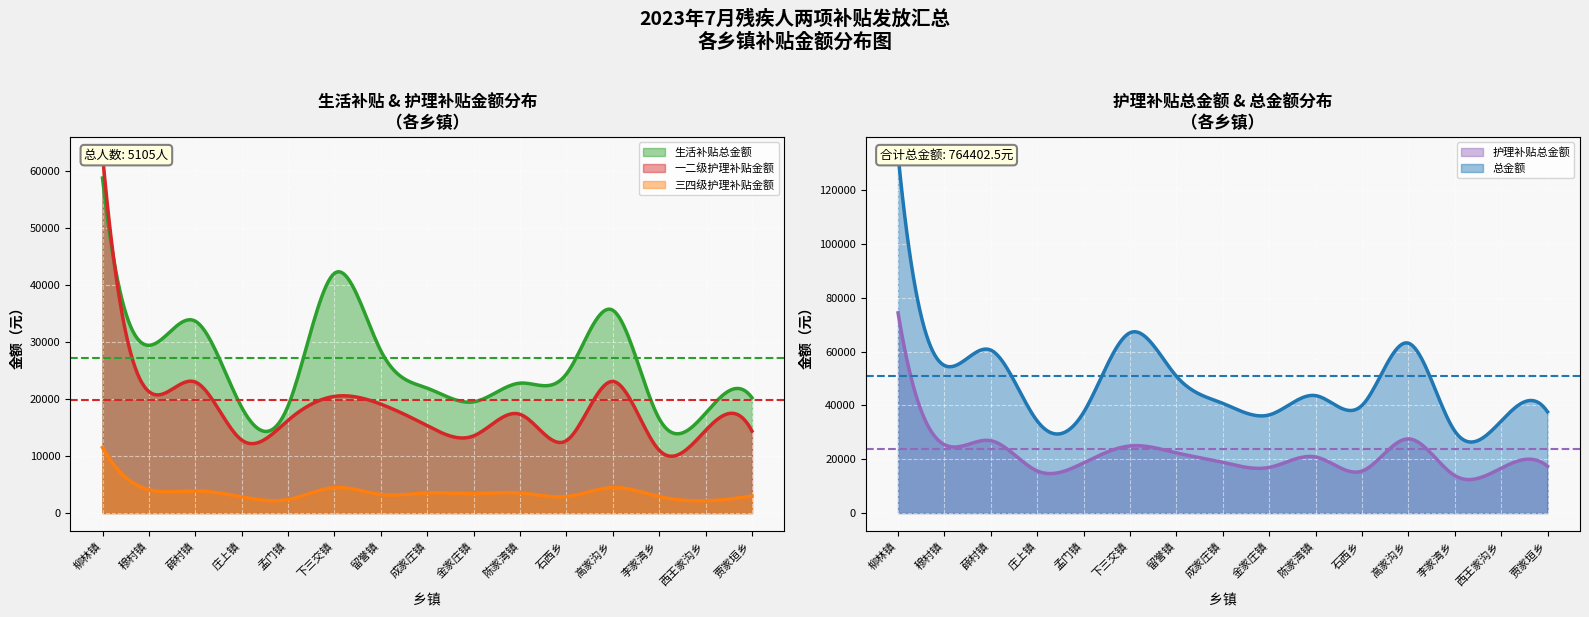

What is the difference between the highest and lowest values at 柳林镇?

121695.0